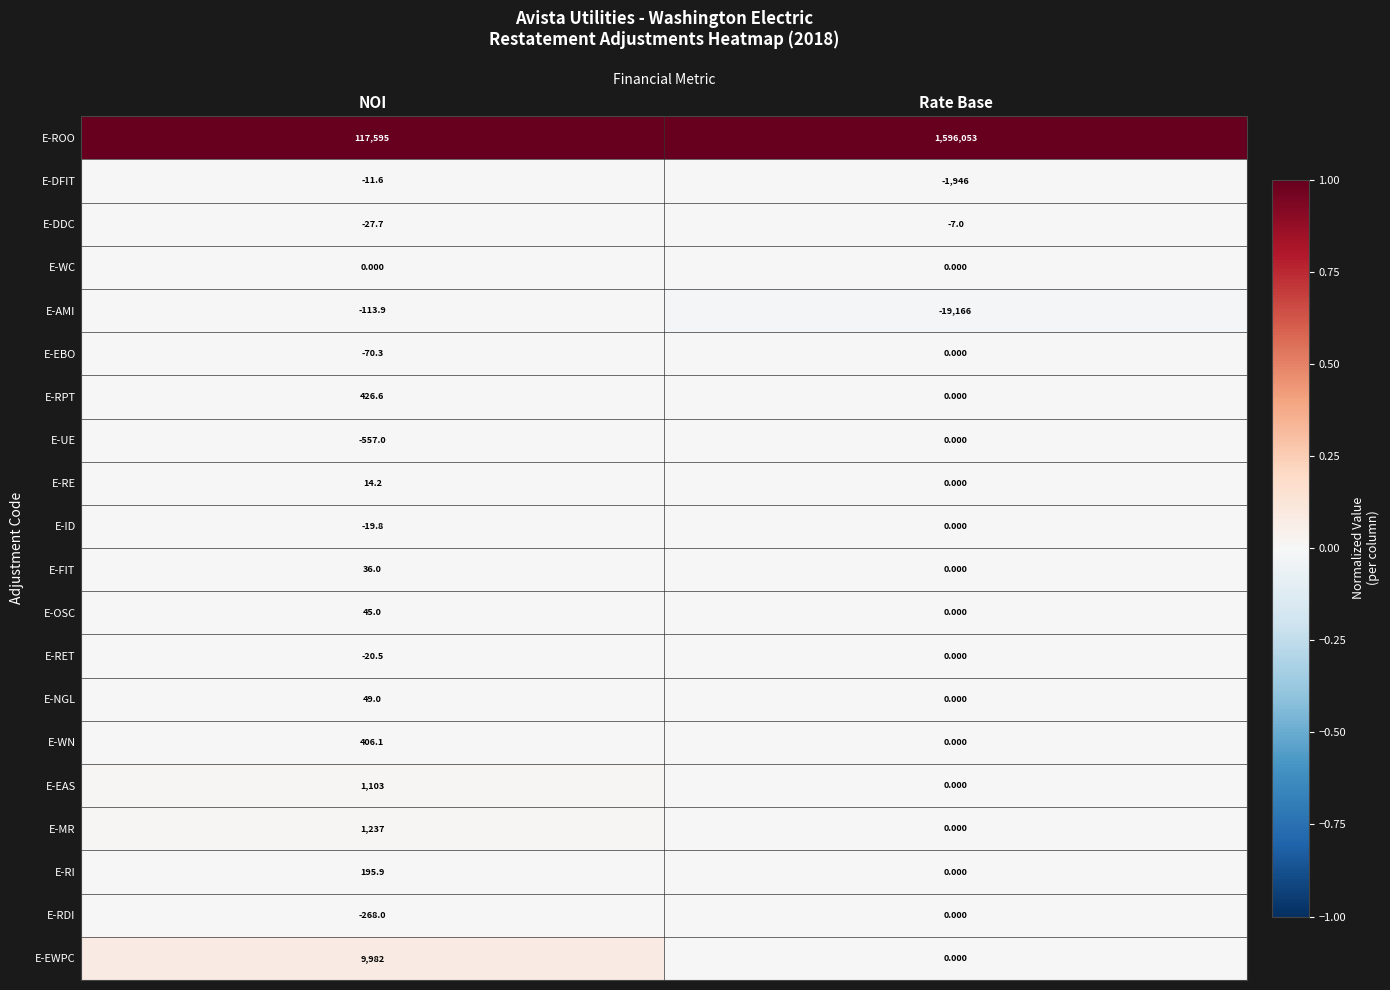

Which category has the lowest value in the E-RPT series?

Rate Base